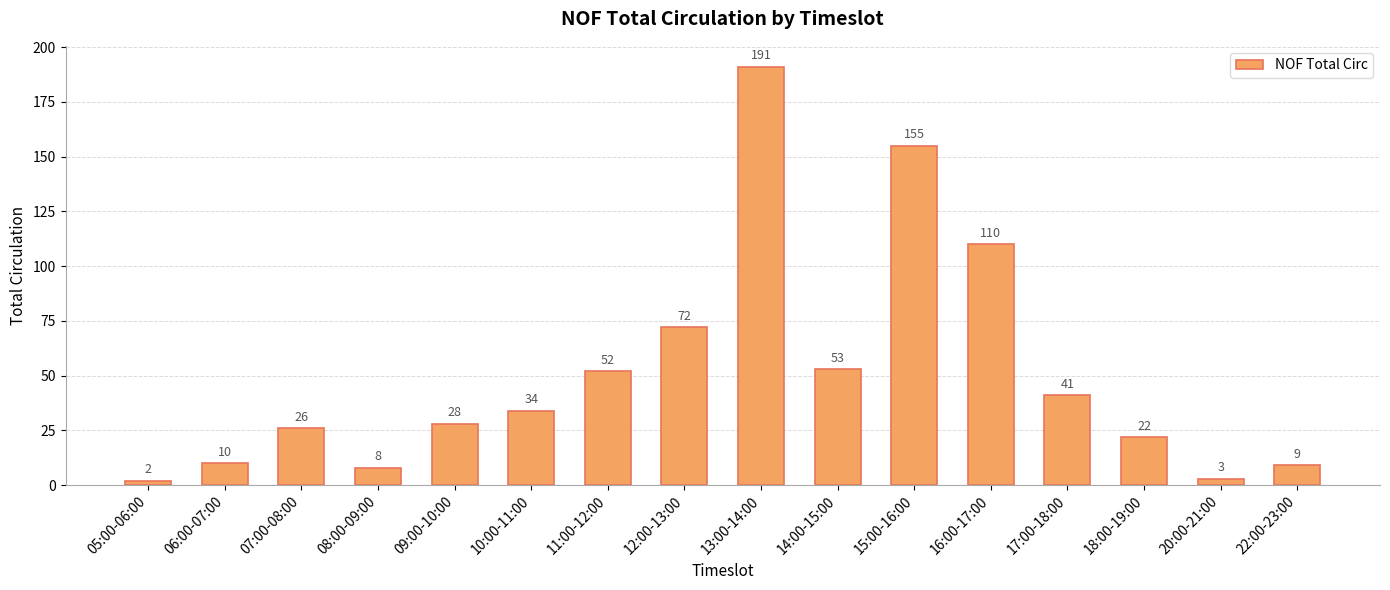

What is the ratio of the value at 17:00-18:00 to the value at 16:00-17:00?

0.4